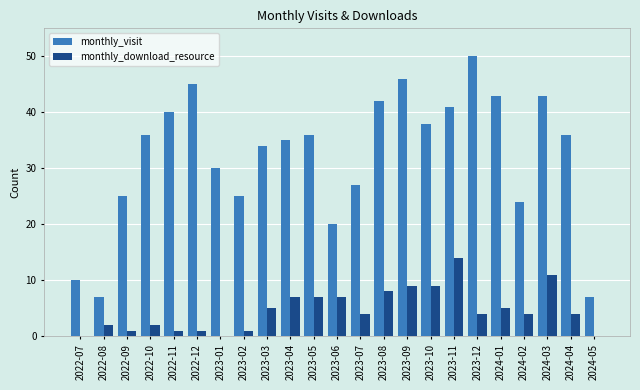

Which series has the largest total across all categories?

monthly_visit